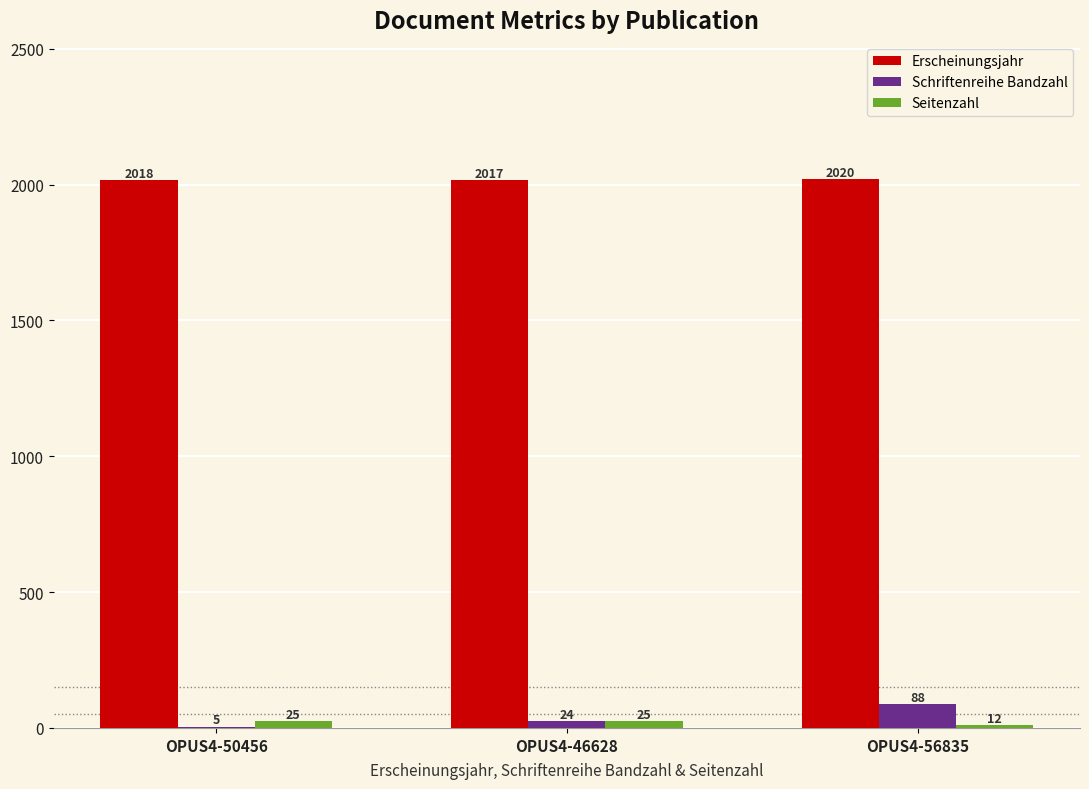

How many groups of bars are there?

3